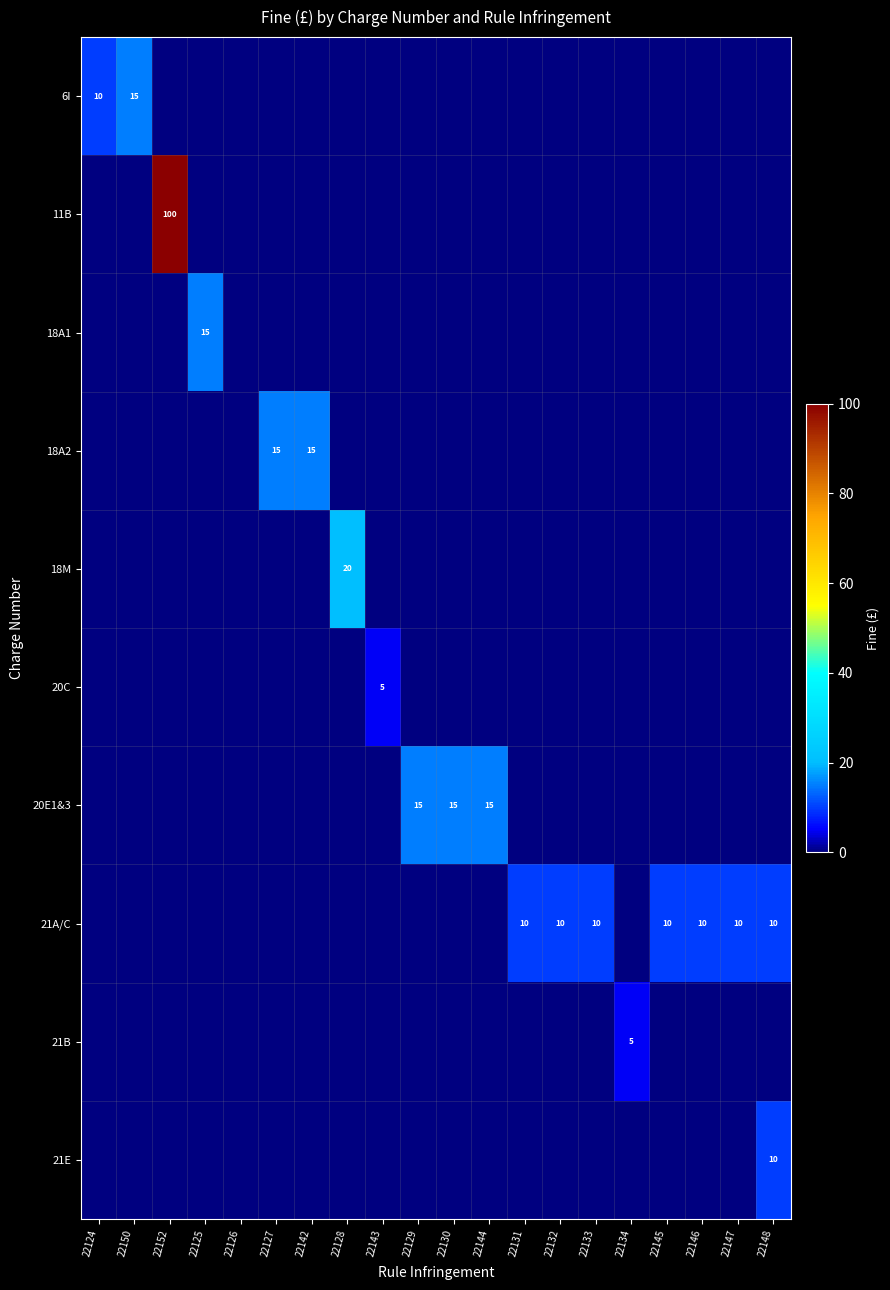

The 21A/C series shows 14 at 22147. True or false?

False